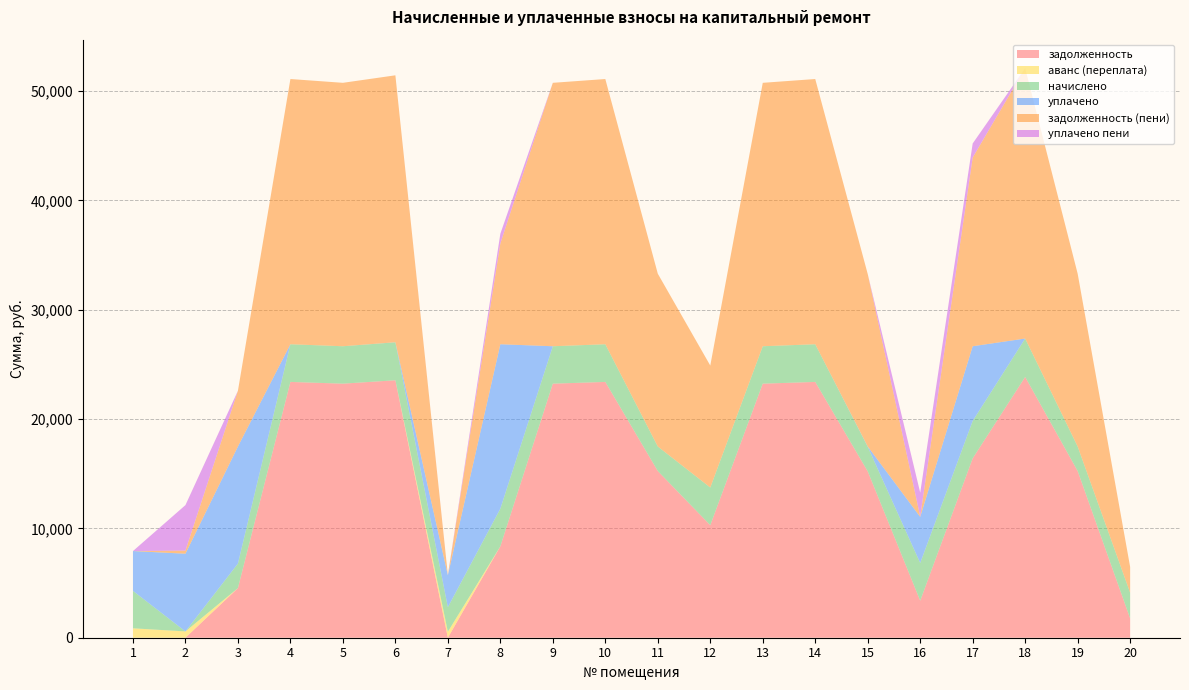

Does the chart have visible grid lines?

Yes